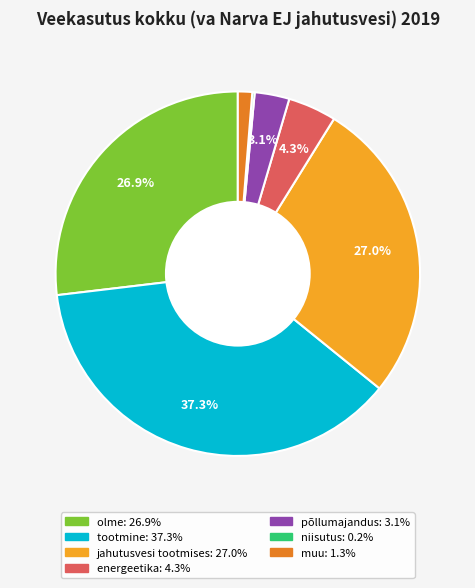

What is the largest slice in the pie chart?

tootmine